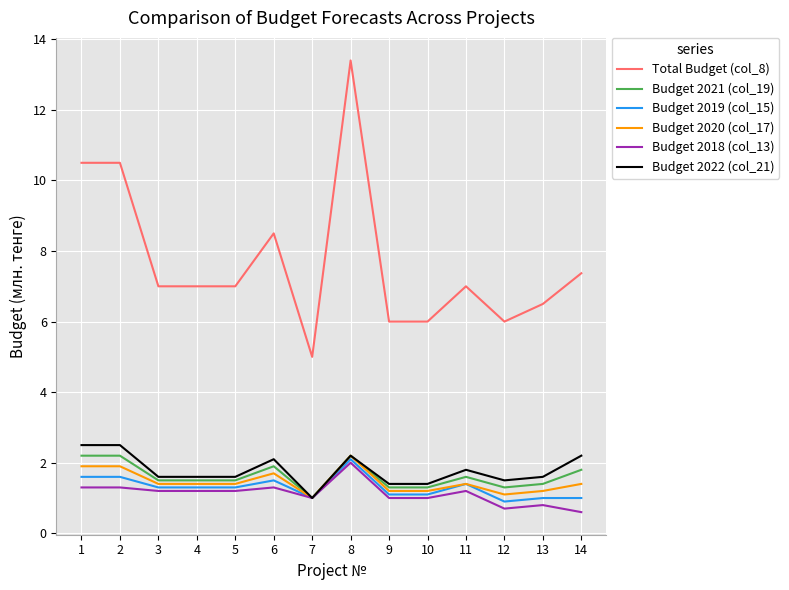

How many lines are shown in the chart?

6